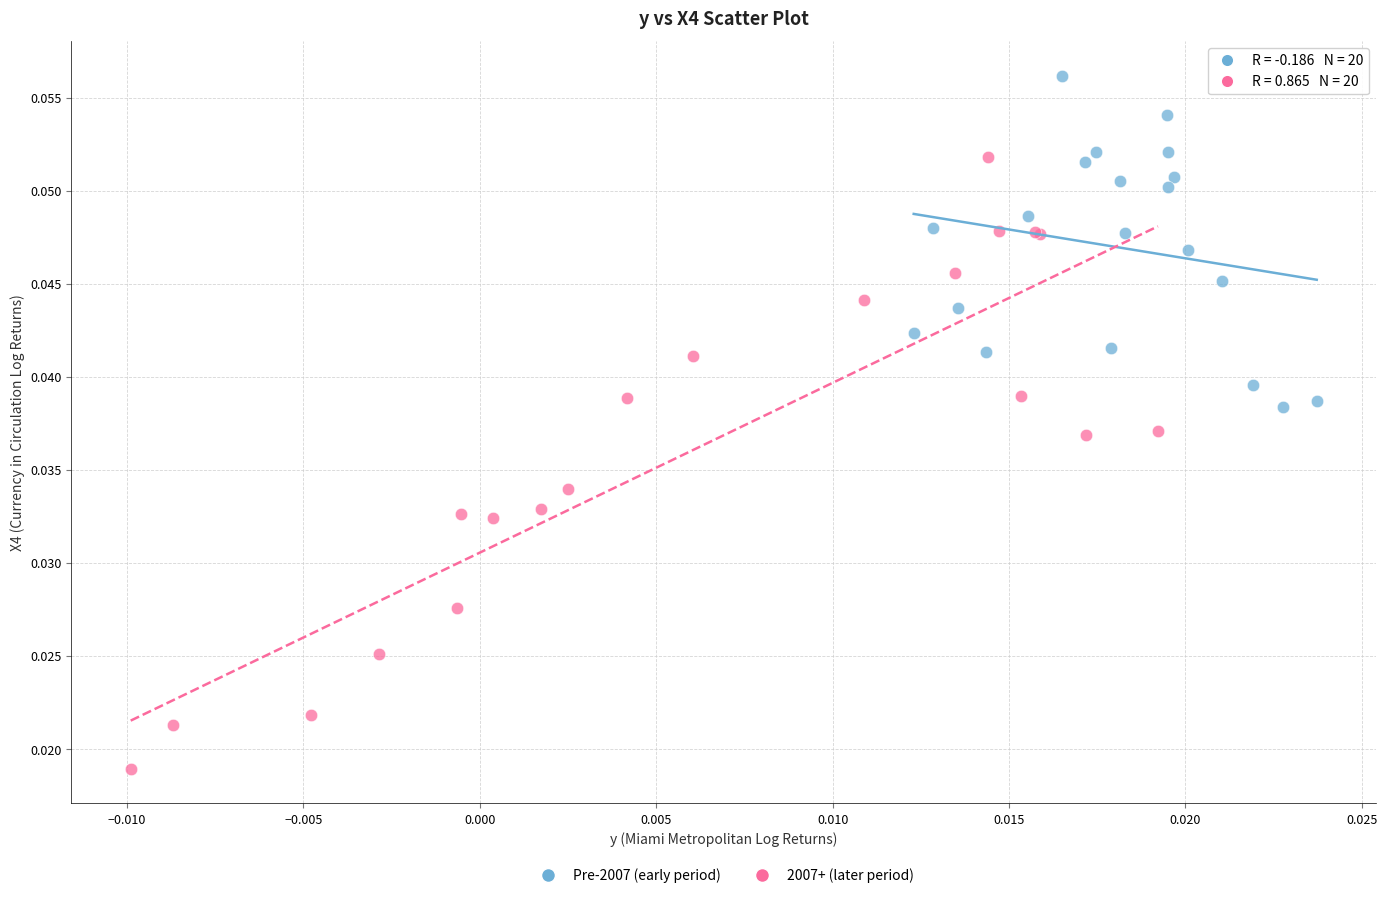

Which series contains the lowest Y value?

2007+ (later period)